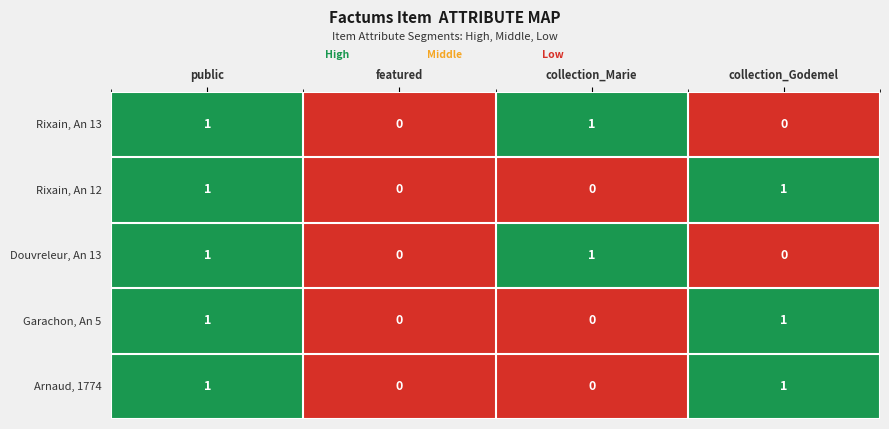

The Garachon, An 5 series shows -1 at collection_Marie. True or false?

False